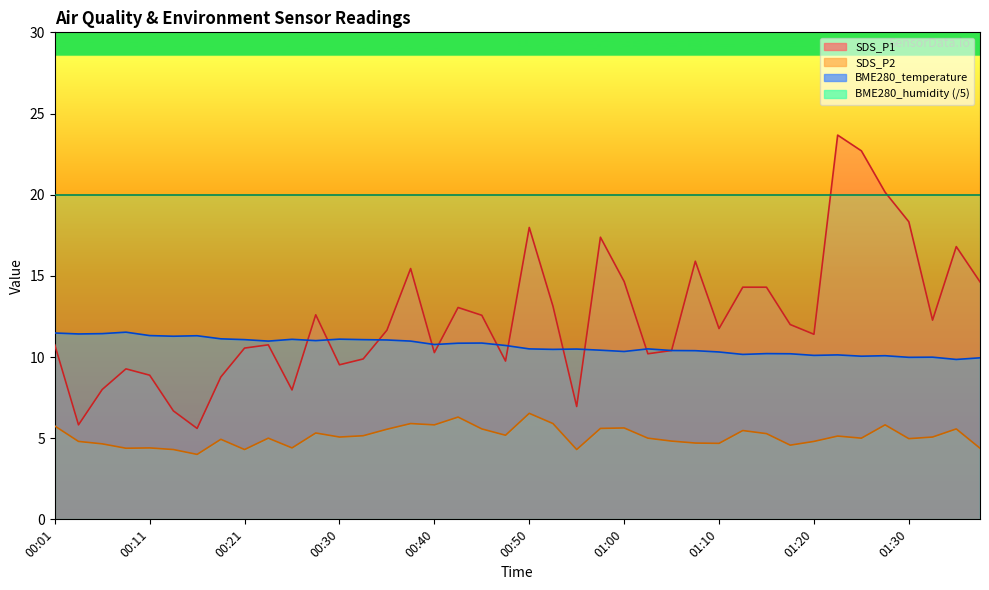

What is the label of the 31st point from the left?

01:15